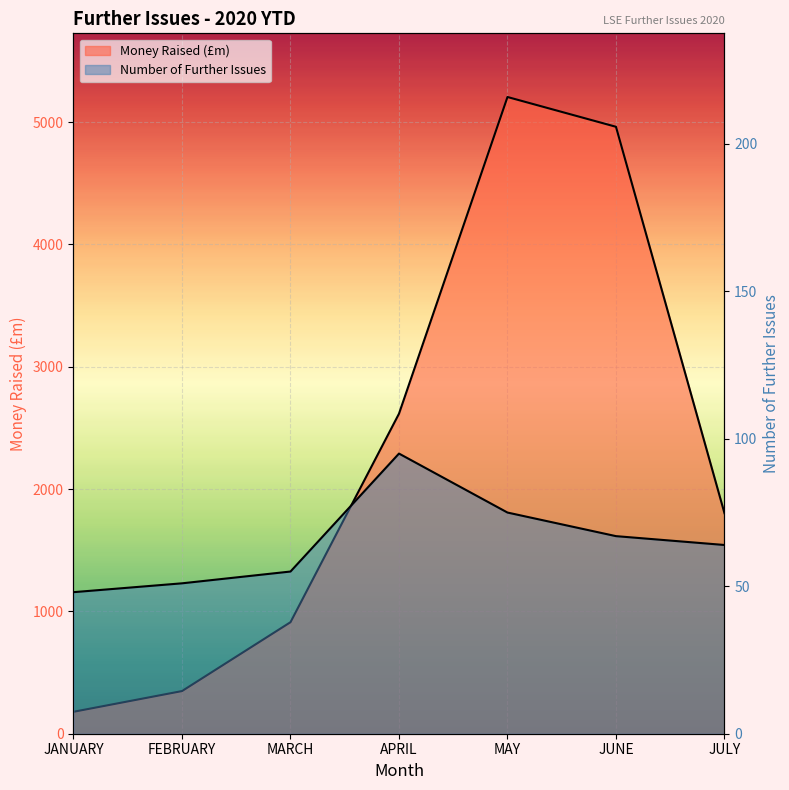

Is it true that Number of Further Issues equals 75.0 at MAY?

True